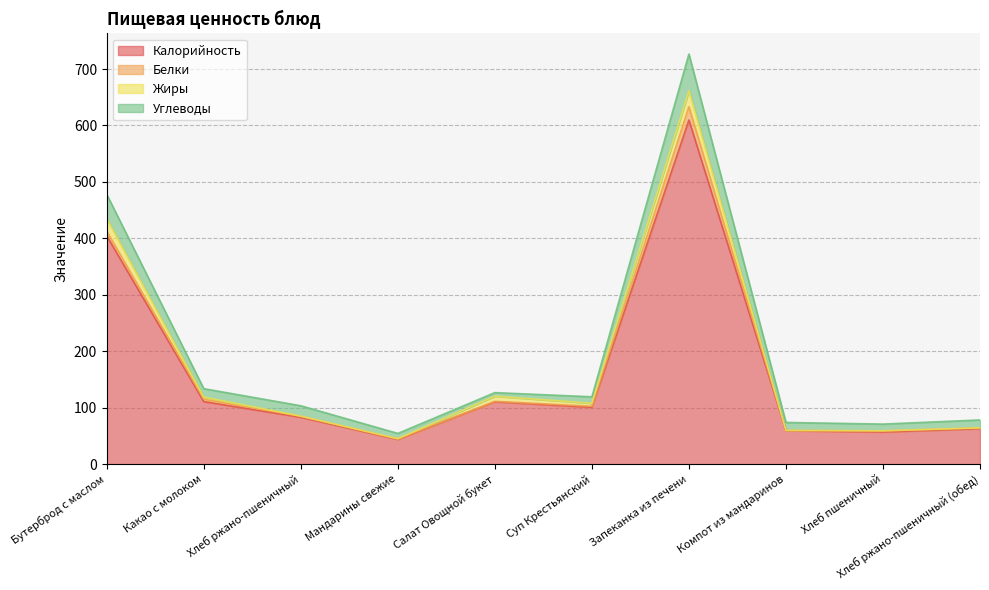

How many categories are shown in the chart?

10